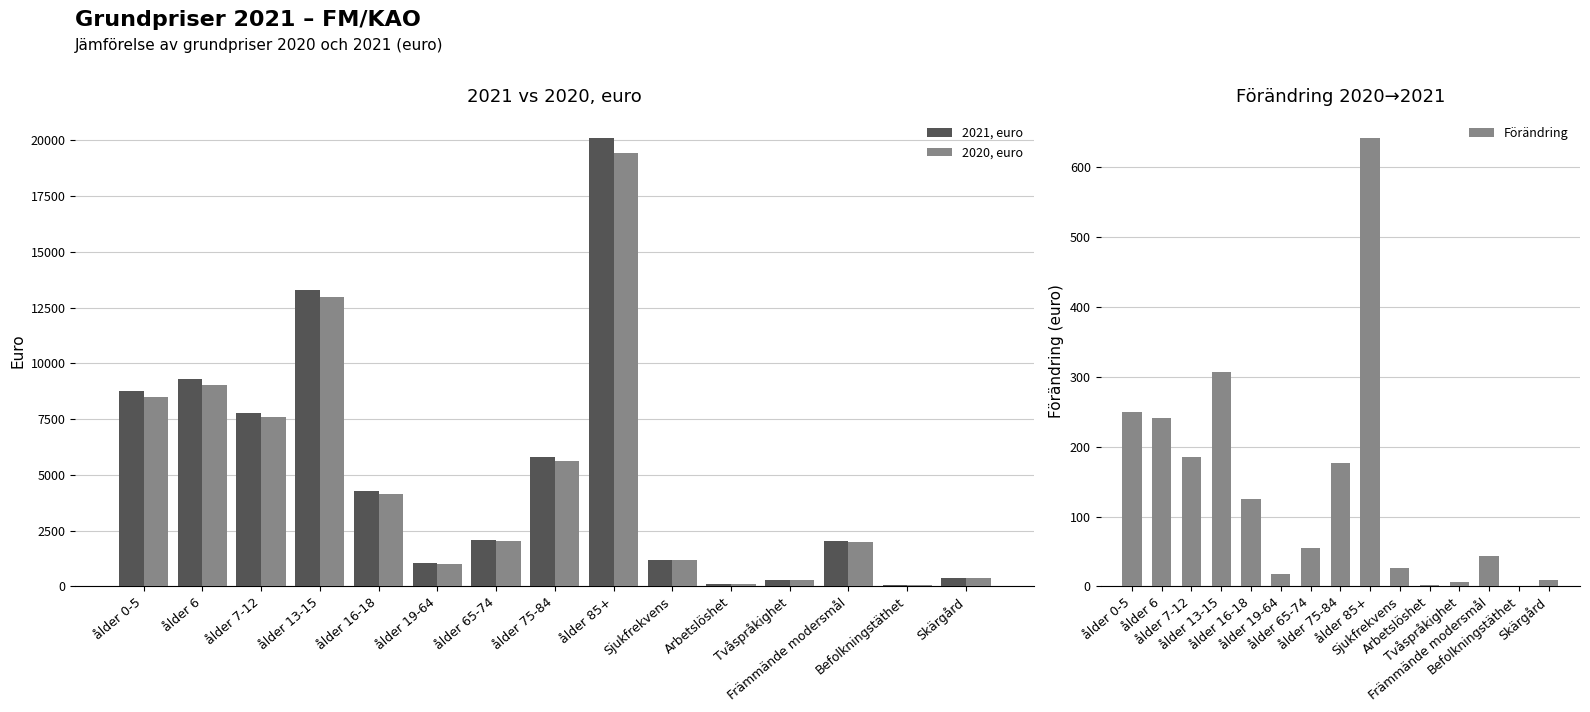

What are all the series names shown in the legend?

2021, euro, 2020, euro, Förändring